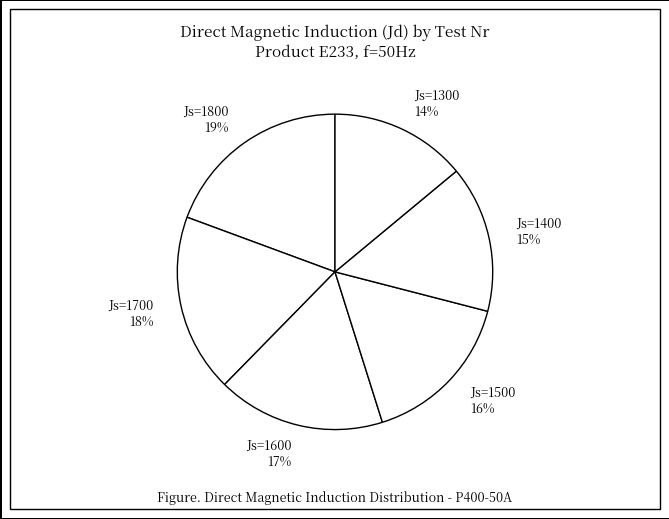

To the nearest percent, what percentage of the pie is Js=1500?

16%